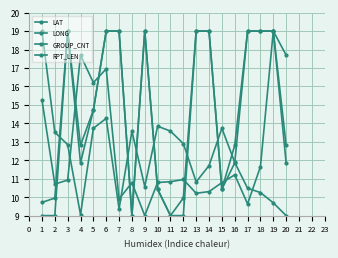

What is the average value of the RPT_LEN series?

14.6